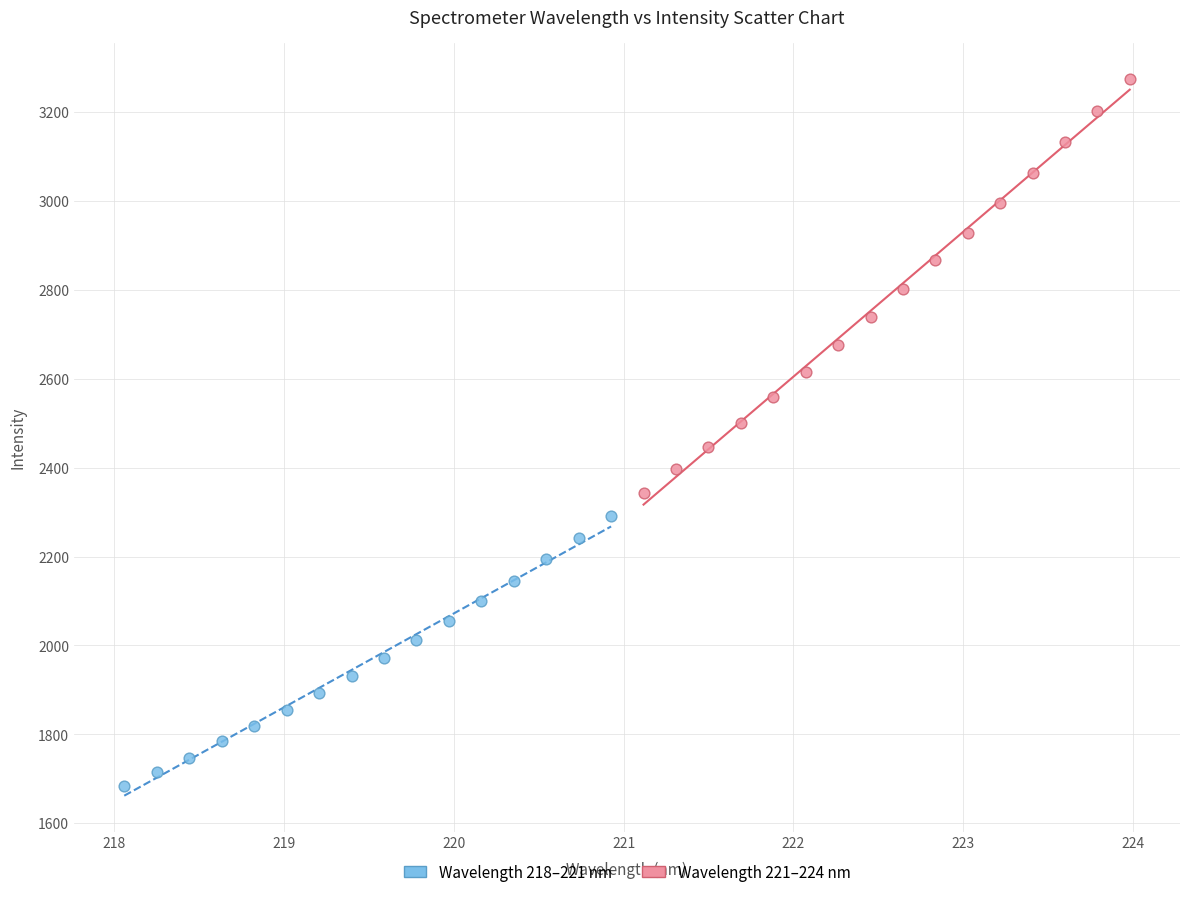

Which series has the widest spread of Y values?

Wavelength 221–224 nm